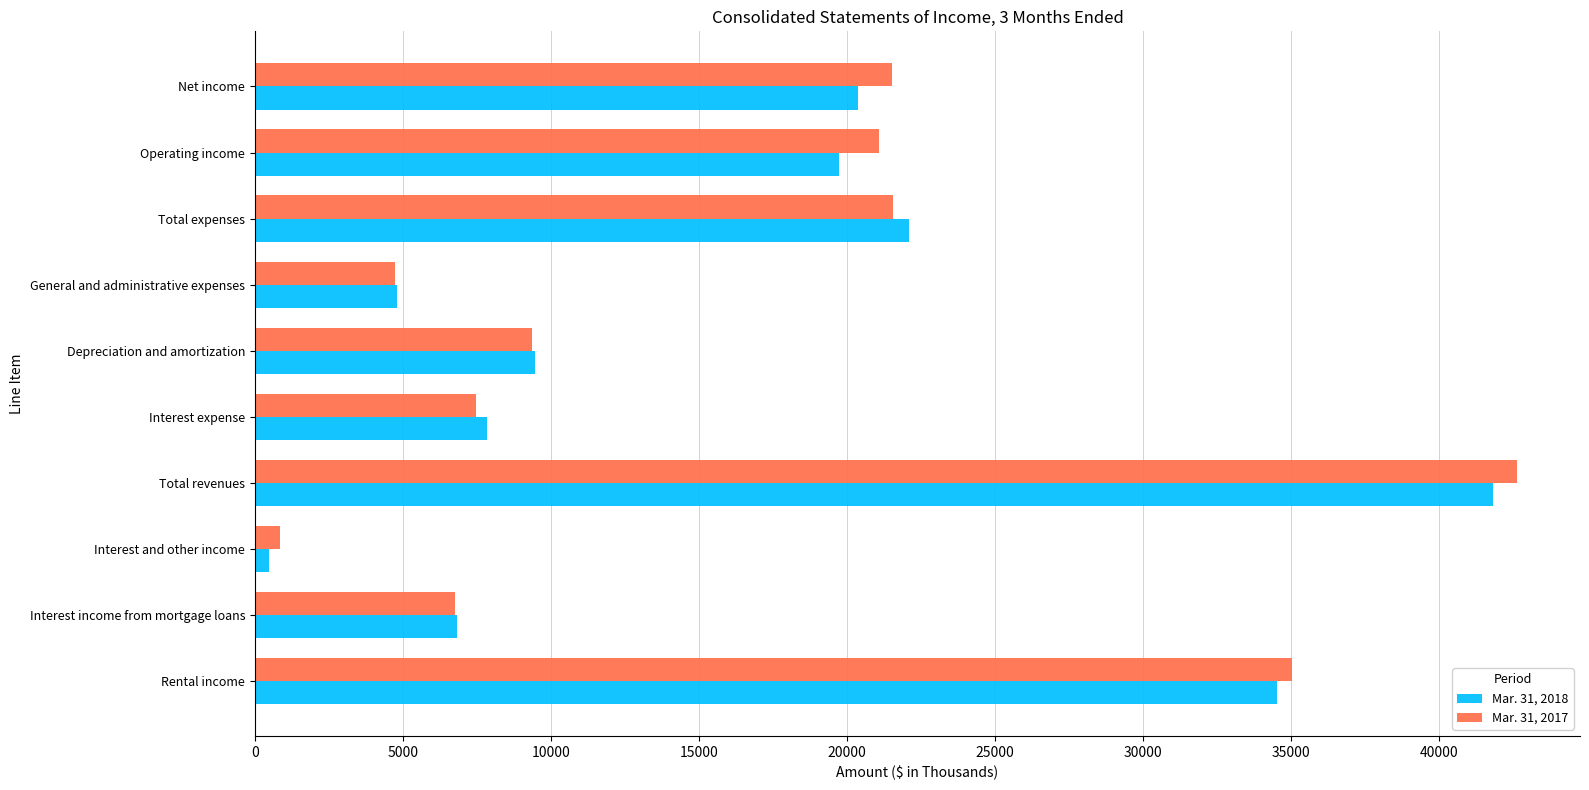

Rank the series at Net income from highest to lowest value.

Mar. 31, 2017, Mar. 31, 2018